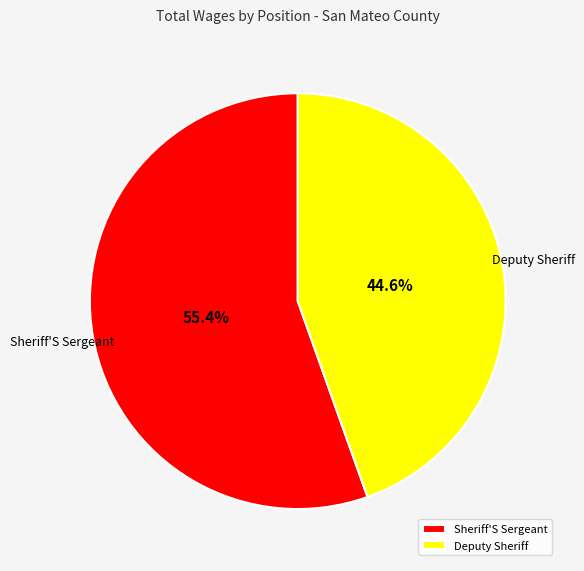

Count the number of slices in the pie.

2